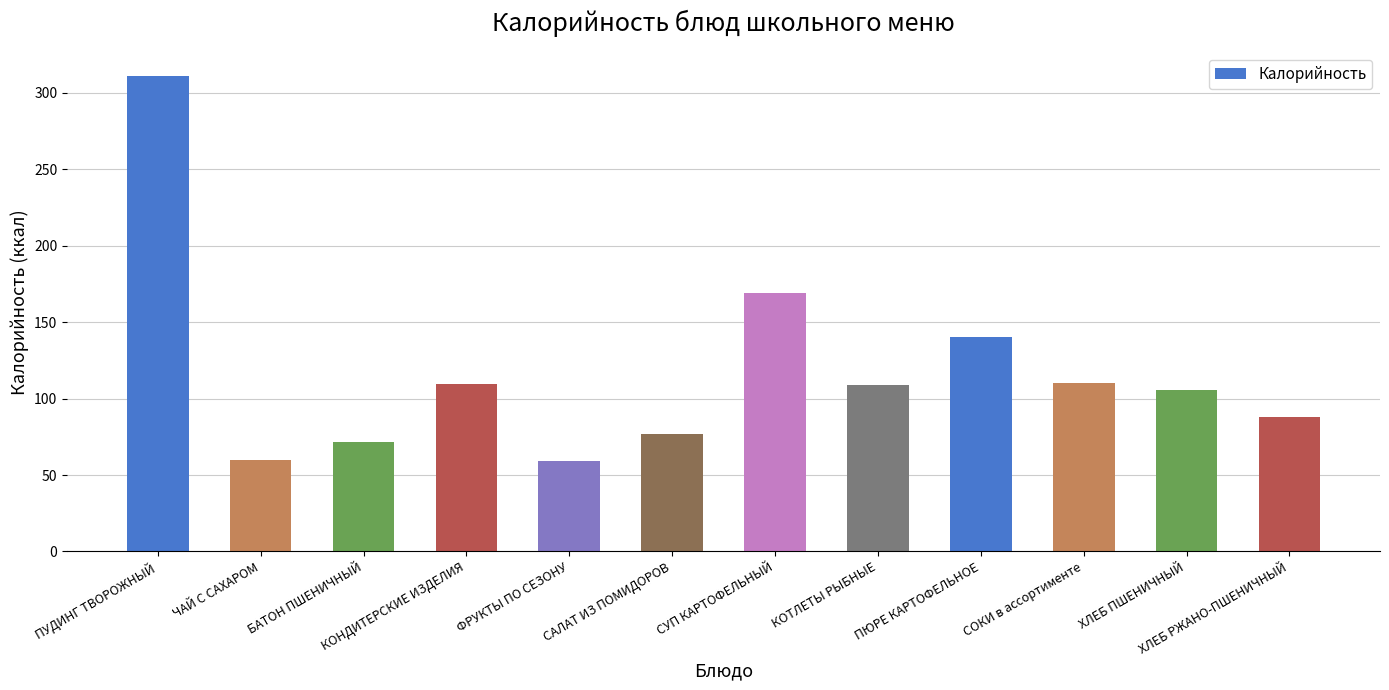

How many data points are less than 108?

6